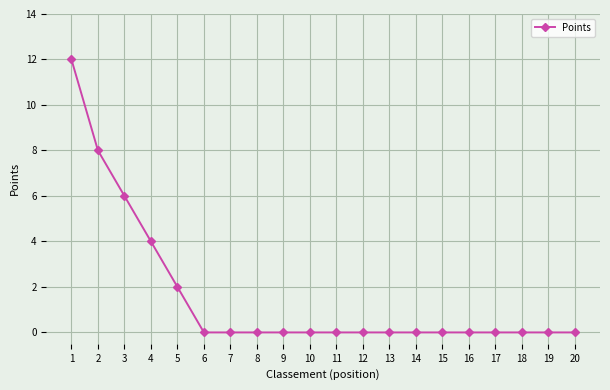

How many values are between 0 and 2?

16